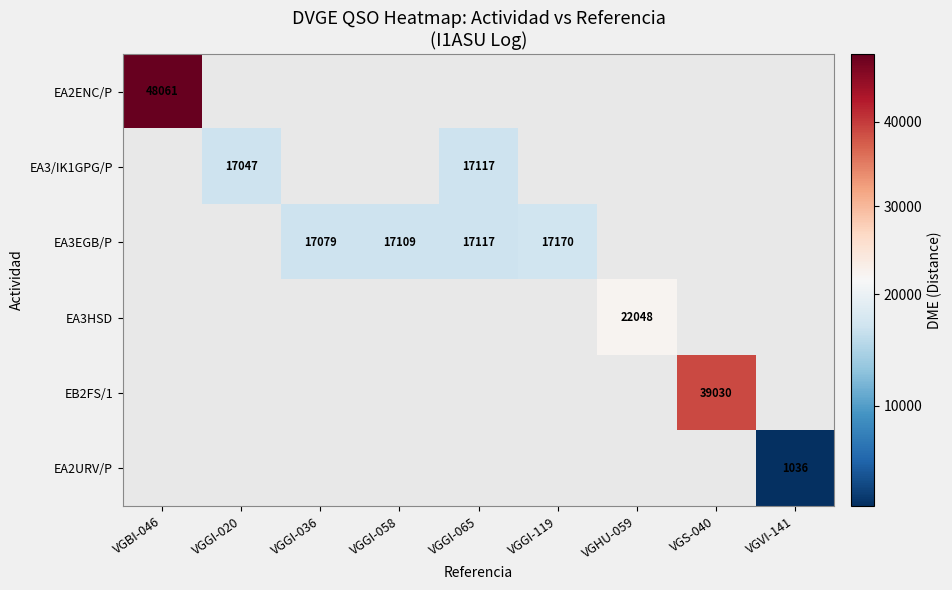

The value of EA3EGB/P at VGGI-058 is 17109. True or false?

True